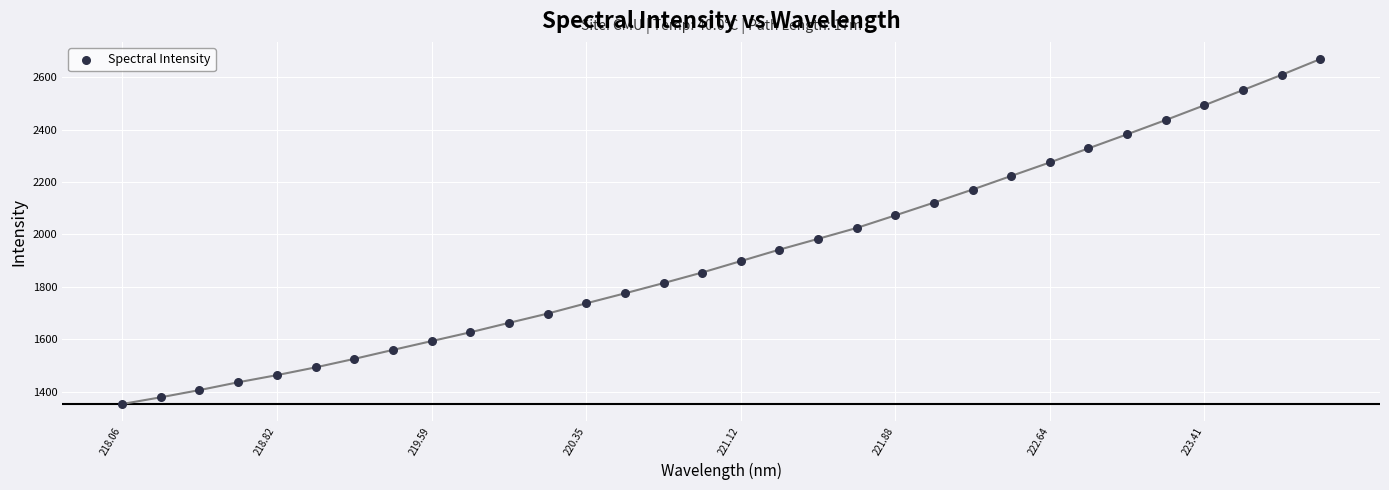

What is the range of Y values (max minus min)?

1316.9